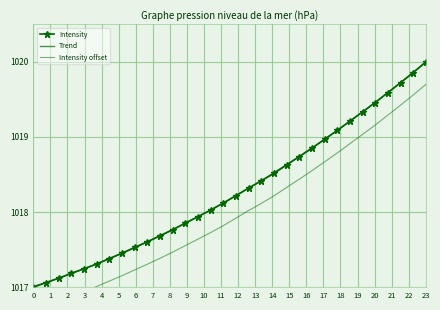

Reading right to left, what are all the values shown in this chart?

Intensity: 1020.0	1019.9	1019.7	1019.6	1019.5	1019.3	1019.2	1019.1	1019.0	1018.9	1018.7	1018.6	1018.5	1018.4	1018.3	1018.2	1018.1	1018.0	1017.9	1017.9	1017.8	1017.7	1017.6	1017.5	1017.5	1017.4	1017.3	1017.2	1017.2	1017.1	1017.1	1017.0
Trend: 1020.0	1019.9	1019.7	1019.6	1019.5	1019.3	1019.2	1019.1	1019.0	1018.9	1018.7	1018.6	1018.5	1018.4	1018.3	1018.2	1018.1	1018.0	1017.9	1017.8	1017.8	1017.7	1017.6	1017.5	1017.5	1017.4	1017.3	1017.2	1017.2	1017.1	1017.1	1017.0
Intensity offset: 1019.7	1019.6	1019.4	1019.3	1019.2	1019.0	1018.9	1018.8	1018.7	1018.6	1018.4	1018.3	1018.2	1018.1	1018.0	1017.9	1017.8	1017.7	1017.6	1017.6	1017.5	1017.4	1017.3	1017.2	1017.2	1017.1	1017.0	1016.9	1016.9	1016.8	1016.8	1016.7